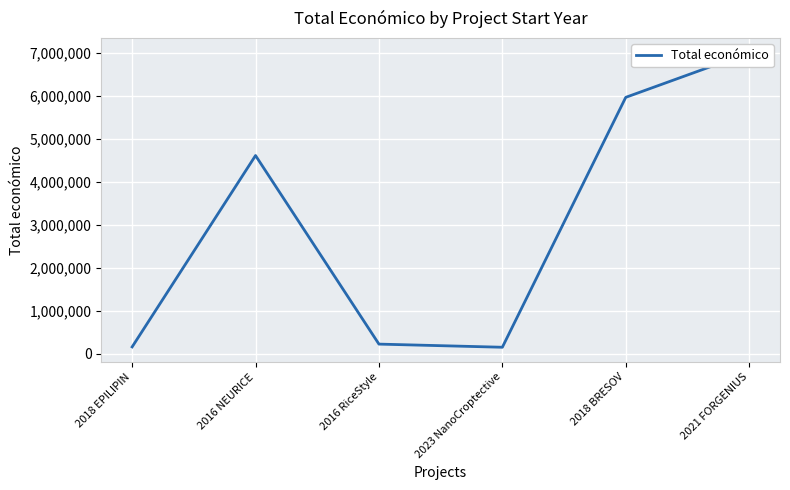

Reading left to right, extract all data points from this chart.

158121	4608975	223120	150000	5962019	7000000